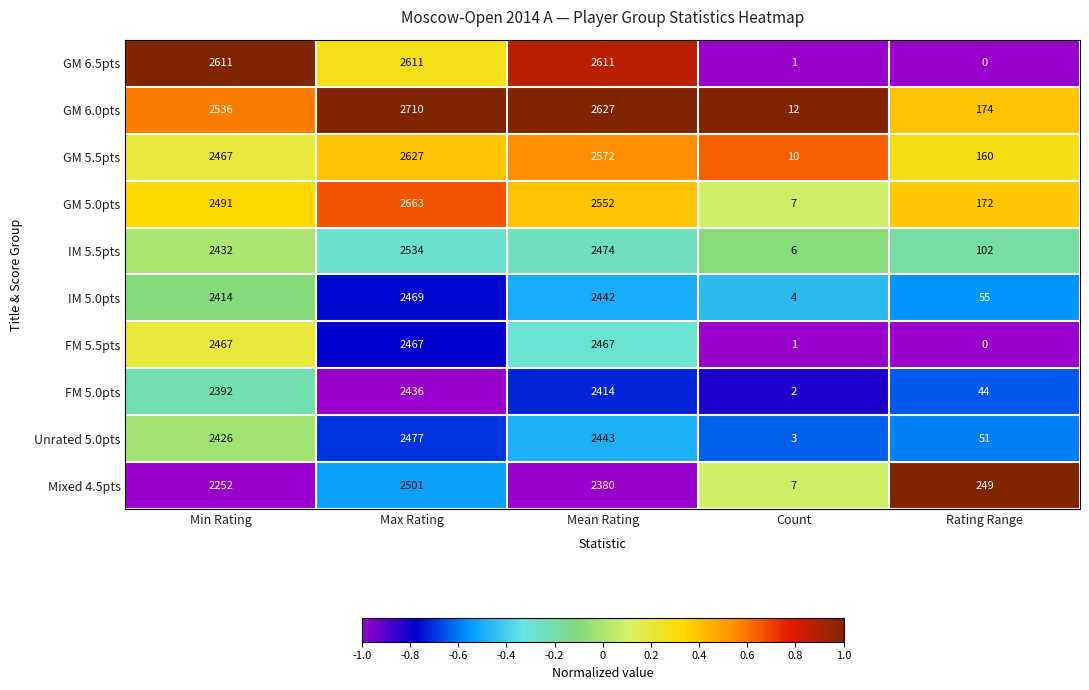

How many categories are shown in the chart?

5